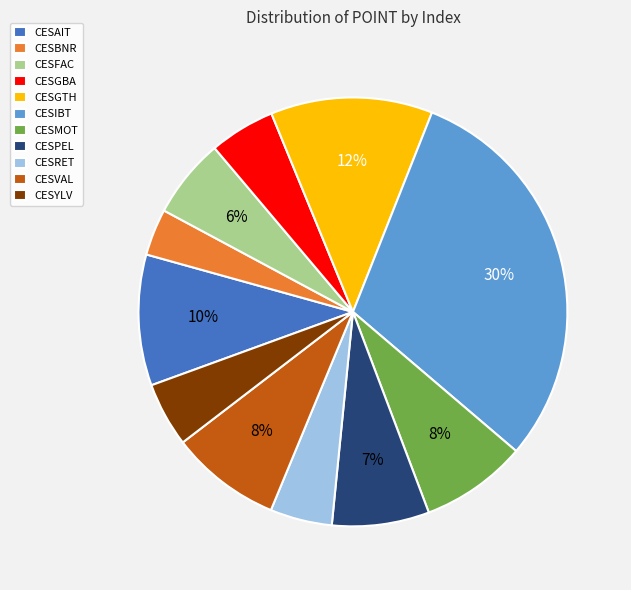

Is the sum of CESYLV and CESGBA greater than half?

No